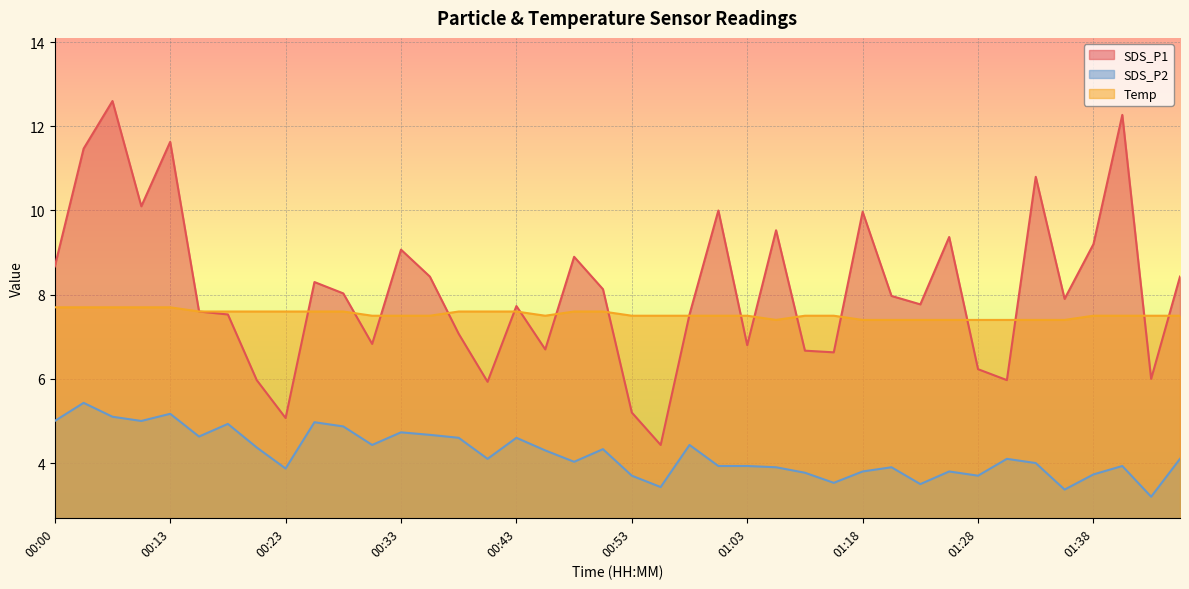

Which has a higher value, 00:33 or 01:26?

01:26